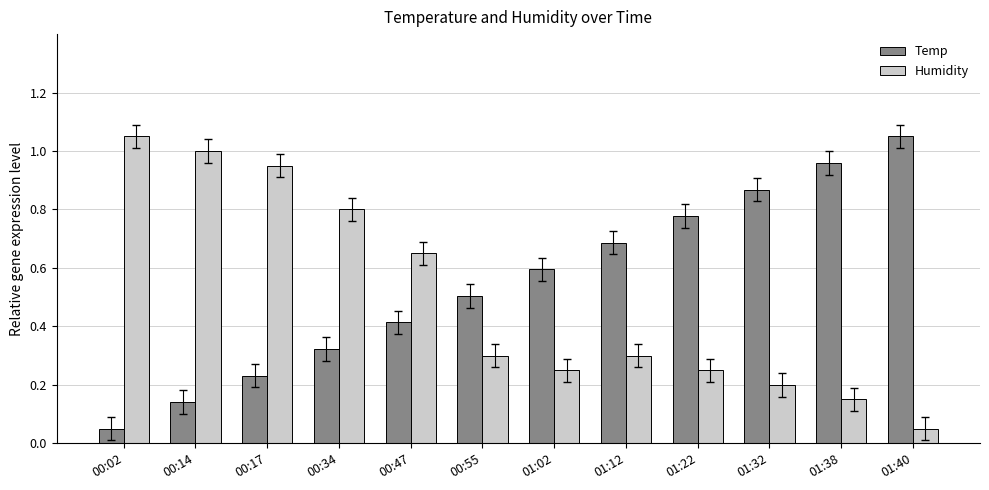

What is the sum of the Temp values at 01:02 and 01:32?

1.5